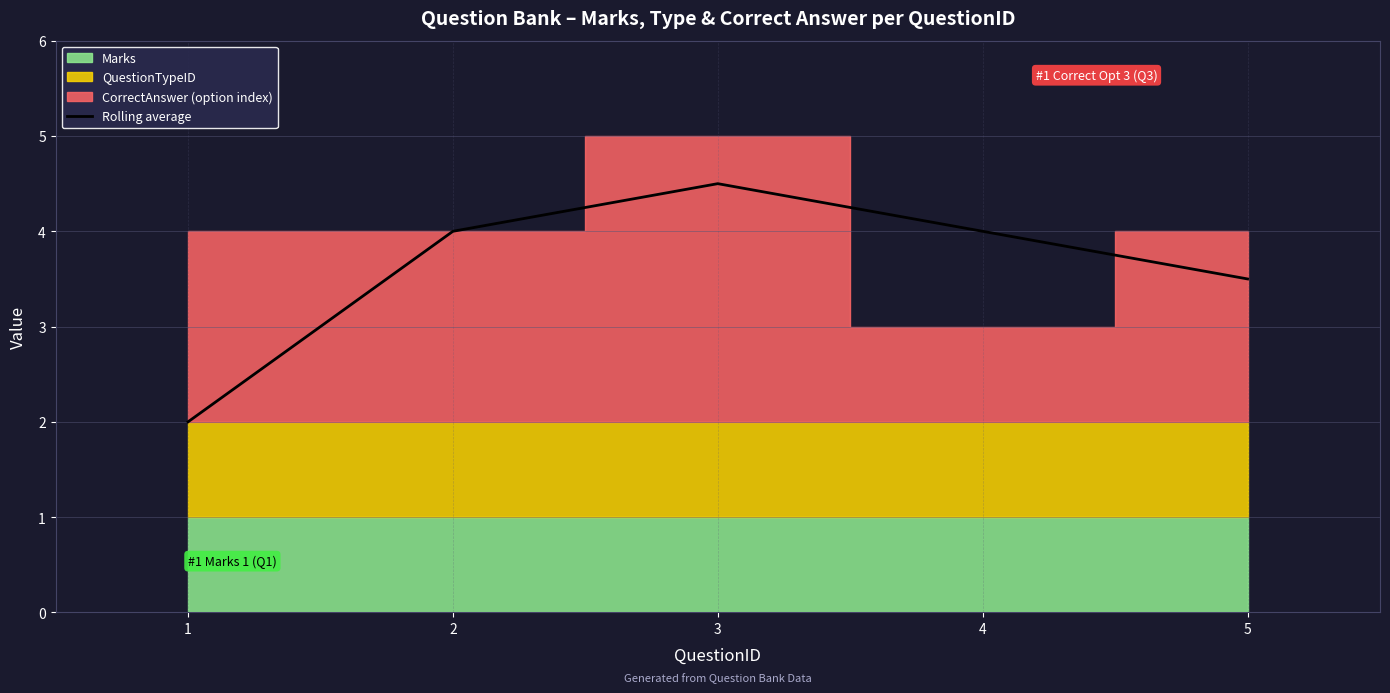

Which label corresponds to the largest value in the chart?

3